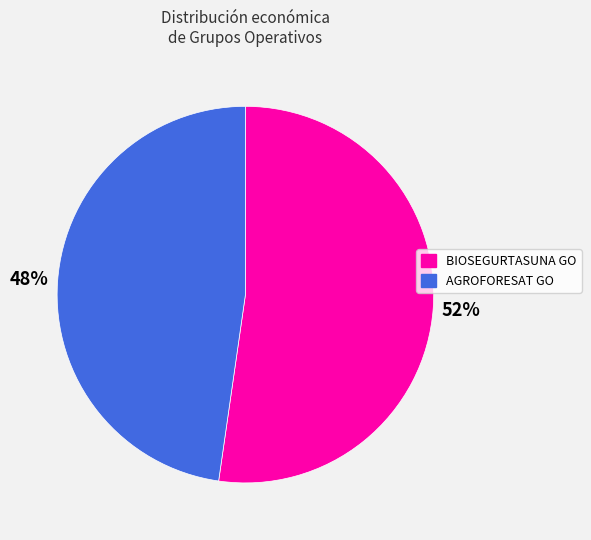

To the nearest percent, what is the average slice percentage?

50%